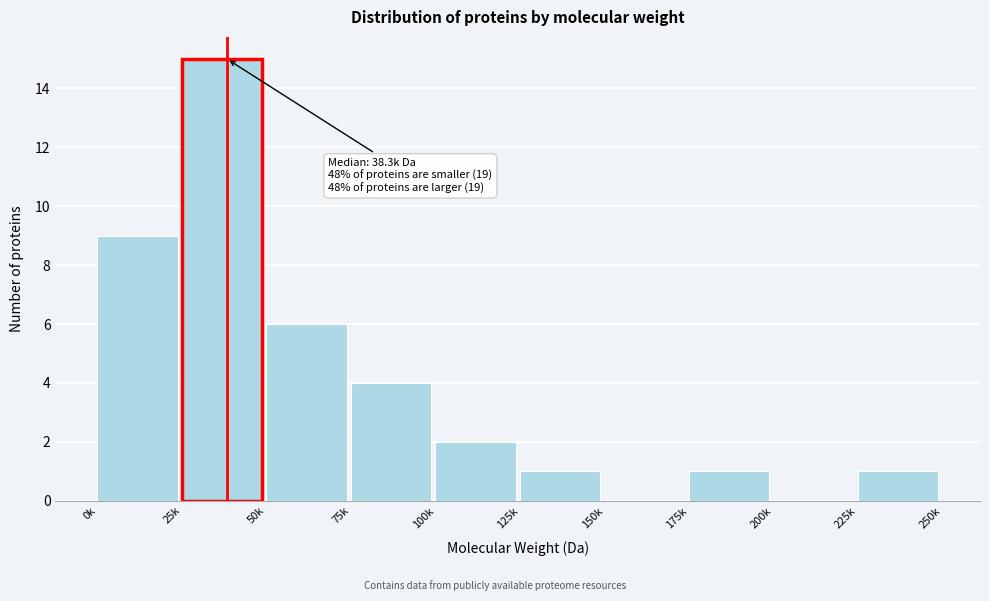

Reading left to right, list all the values displayed in this chart.

0k=9	25k=15	50k=6	75k=4	100k=2	125k=1	150k=0	175k=1	200k=0	225k=1